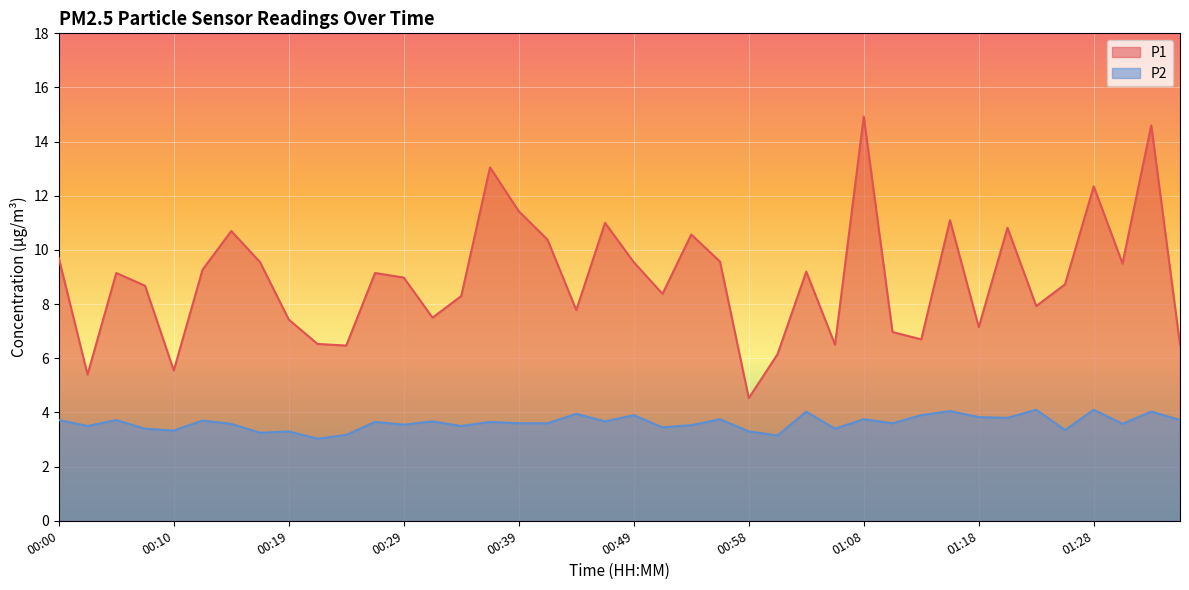

What is the difference between the maximum and minimum values in the P2 series?

1.1